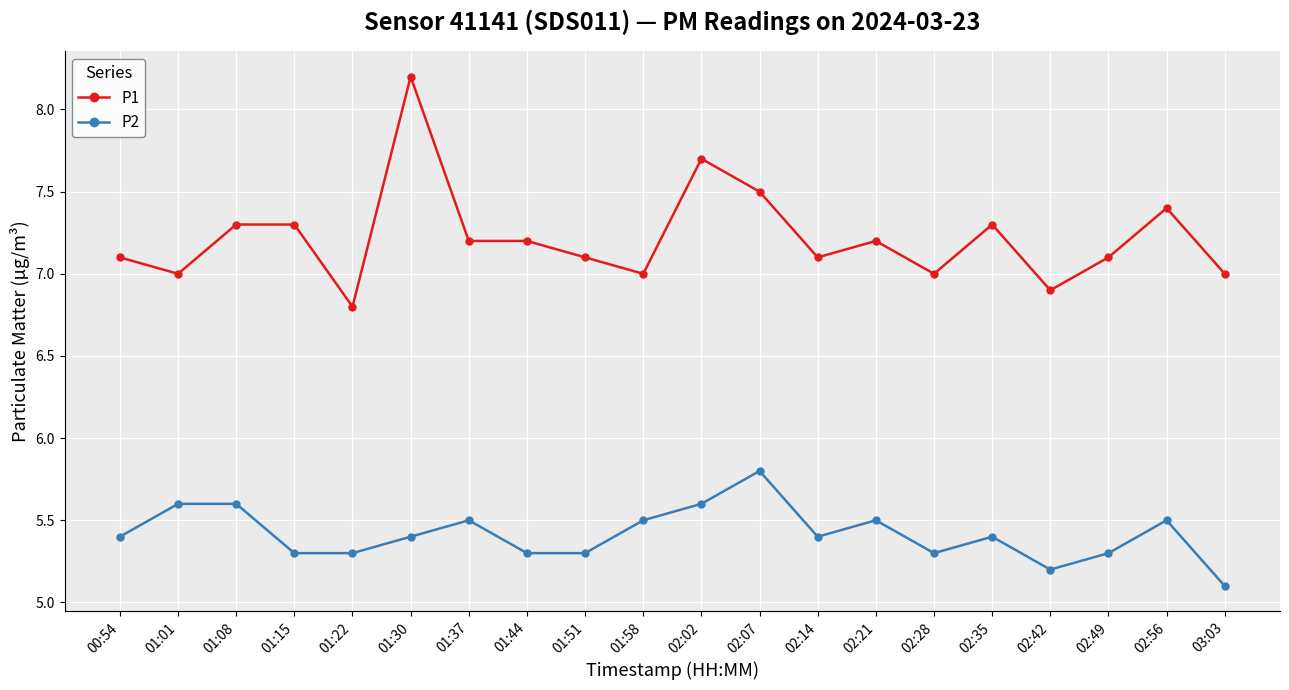

Rank the series by their maximum value, from highest to lowest.

P1, P2